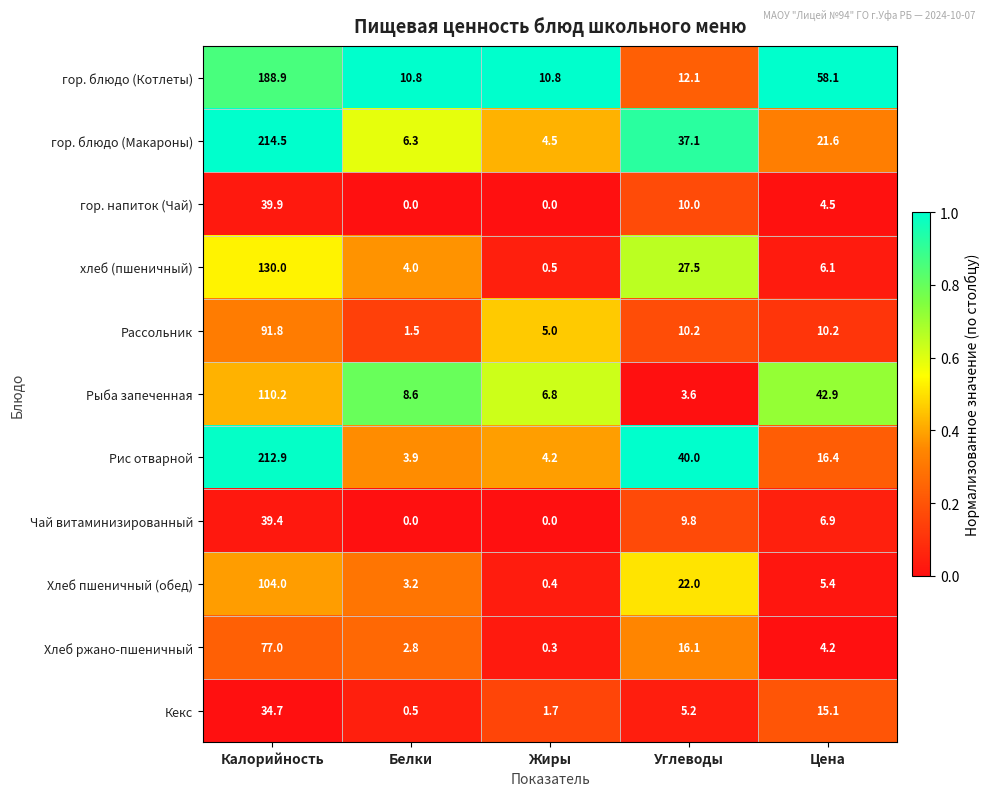

Is it true that Чай витаминизированный equals 0.0 at Белки?

True